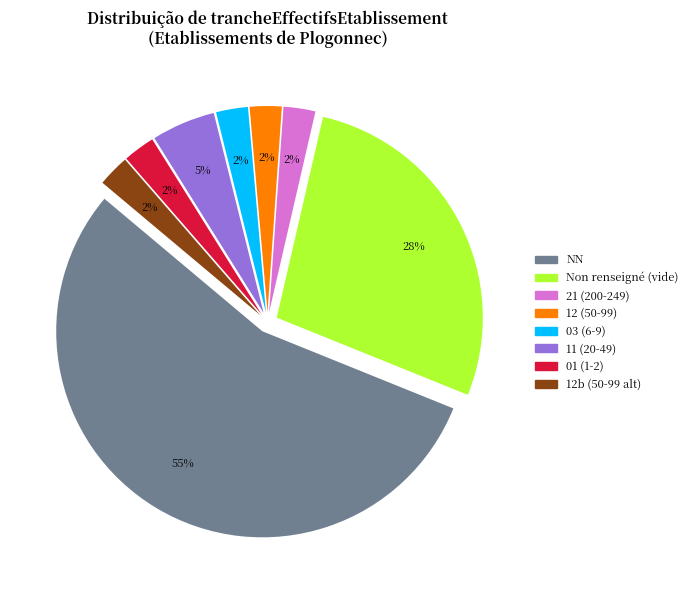

To the nearest percent, what is the average slice percentage?

12%